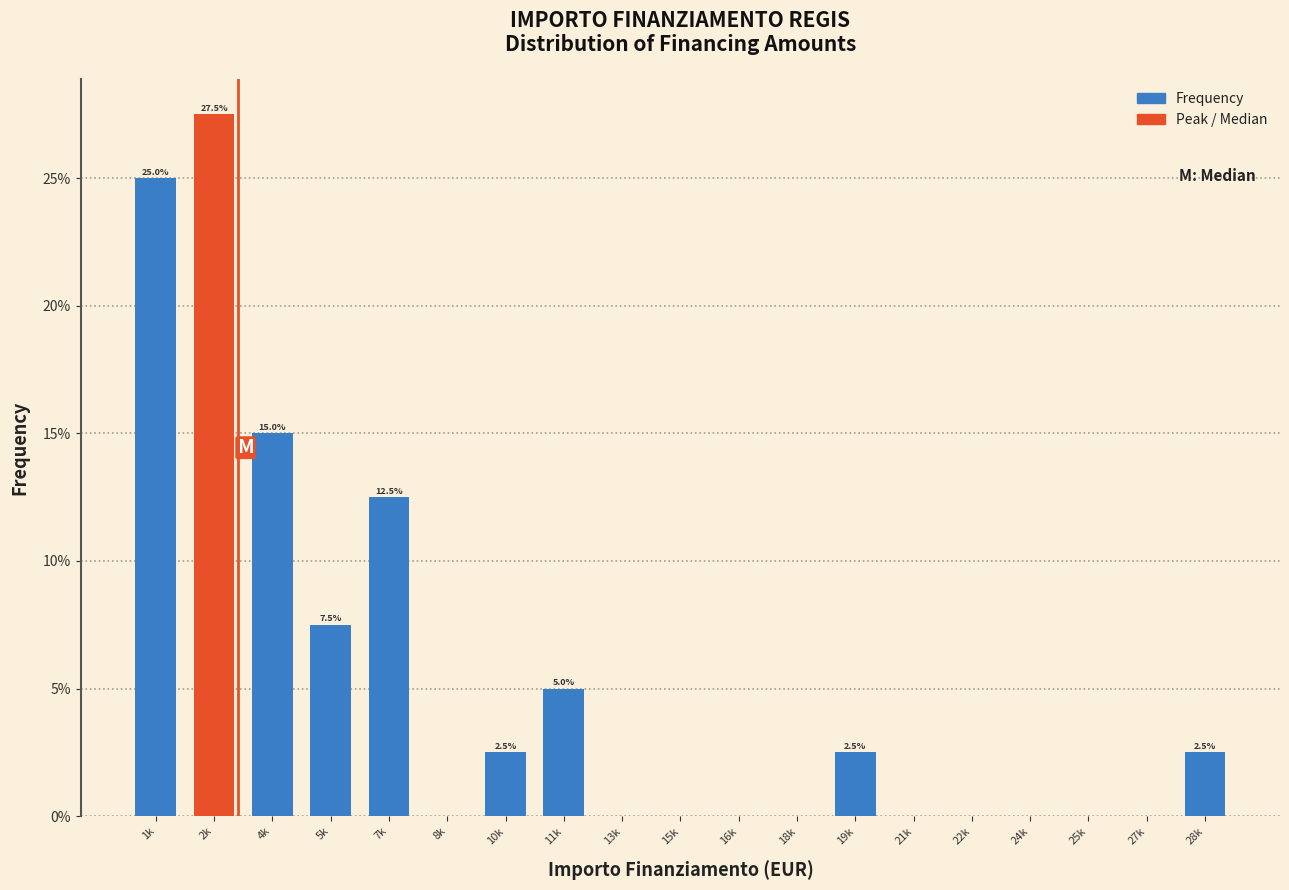

Reading left to right, what are all the values shown in this chart?

1k=25.0	2k=27.5	4k=15.0	5k=7.5	7k=12.5	8k=0.0	10k=2.5	11k=5.0	13k=0.0	15k=0.0	16k=0.0	18k=0.0	19k=2.5	21k=0.0	22k=0.0	24k=0.0	25k=0.0	27k=0.0	28k=2.5